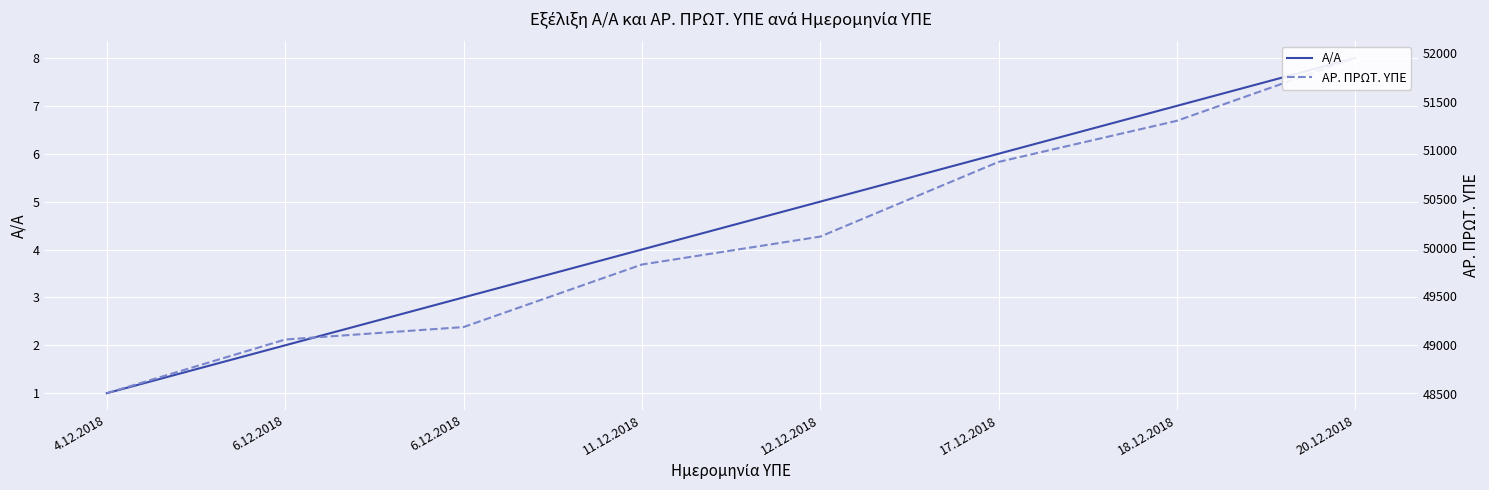

What is the difference between the highest and lowest values at 12.12.2018?

50109